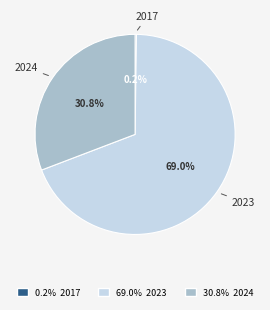

Is there a majority slice in this chart?

Yes